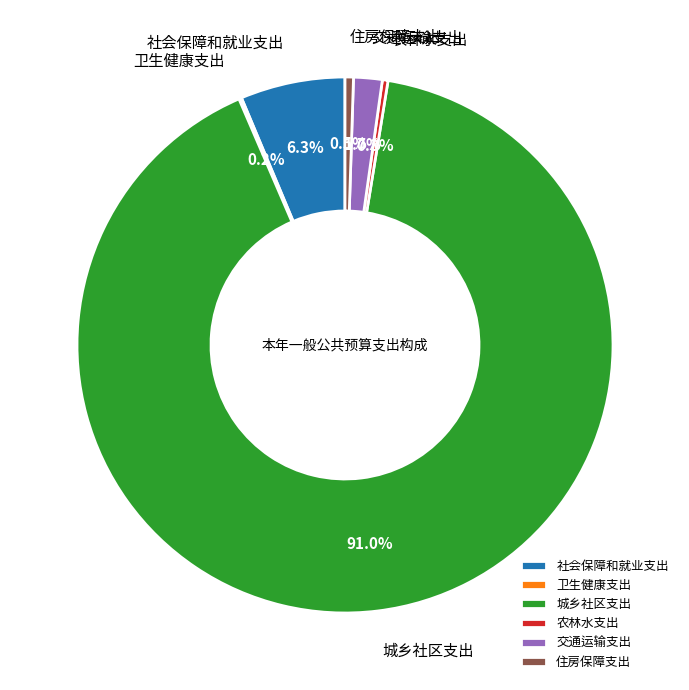

Between 农林水支出 and 交通运输支出, which is larger?

交通运输支出